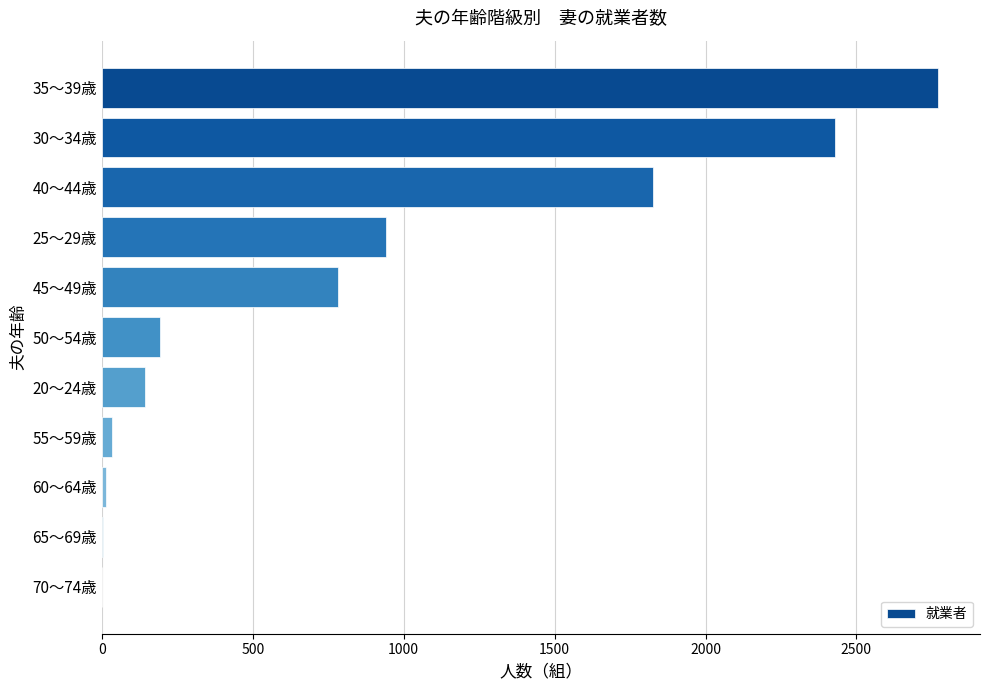

What is the sum of all values?

9131